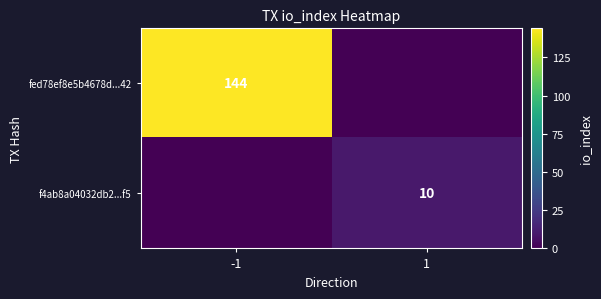

Count the number of categories in the chart.

2